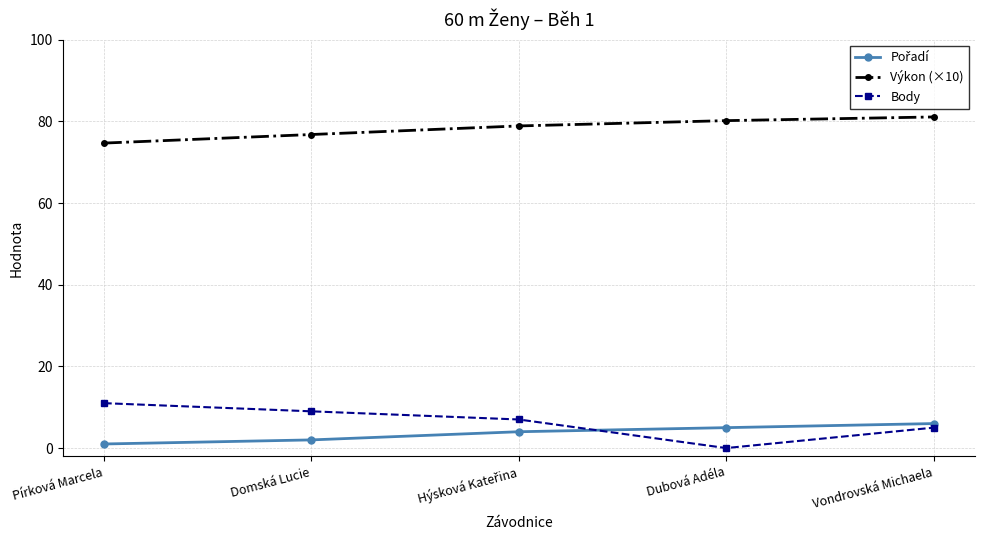

True or false: Body has more than 1 points higher than both neighbors.

False